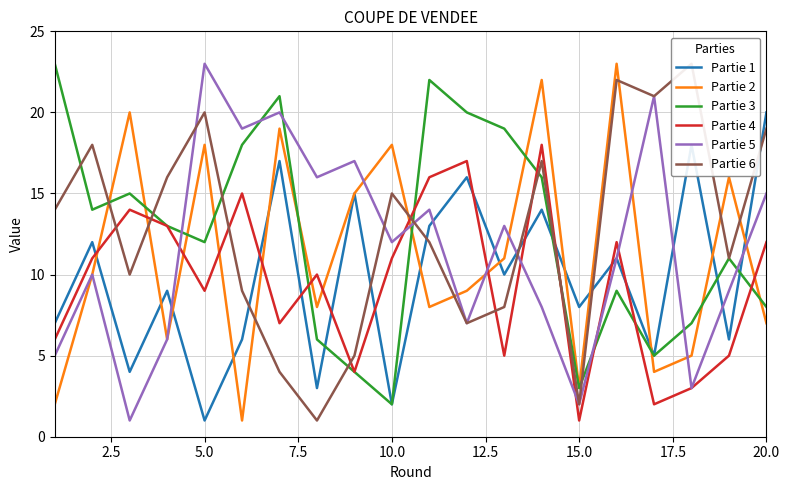

At which label does Partie 3 reach its minimum?

10.0